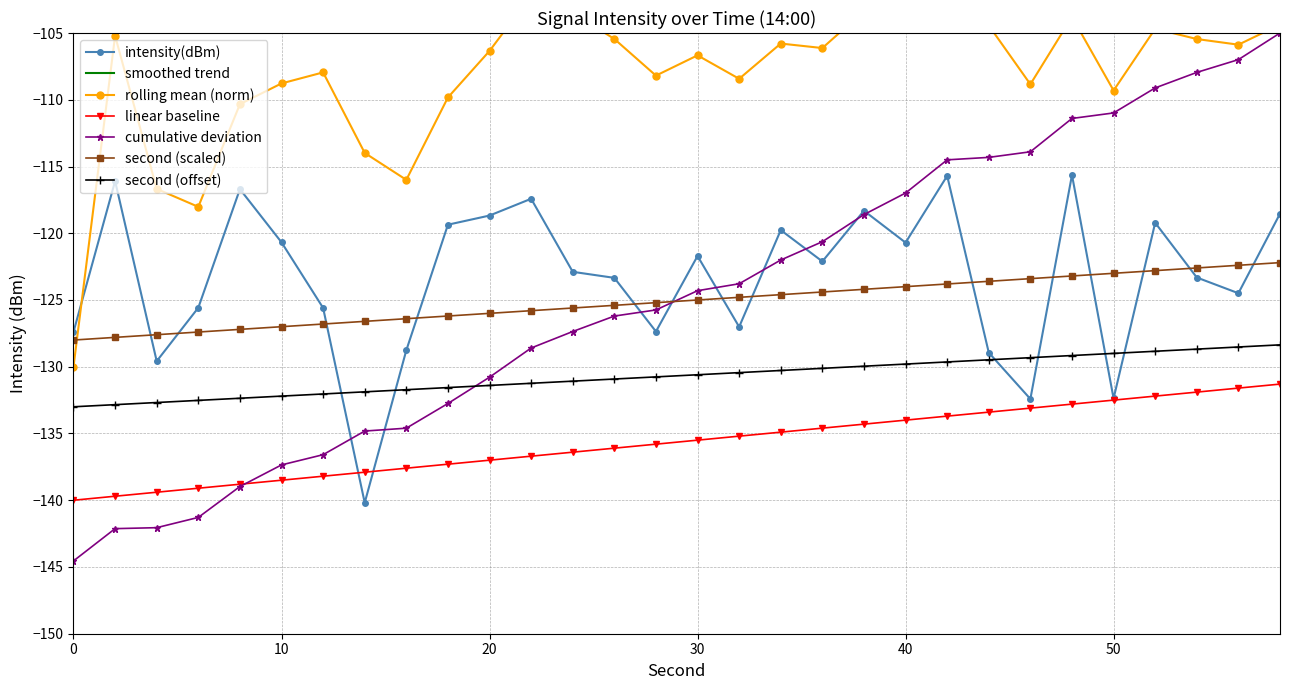

At which category does the chart reach its peak across all series?

48